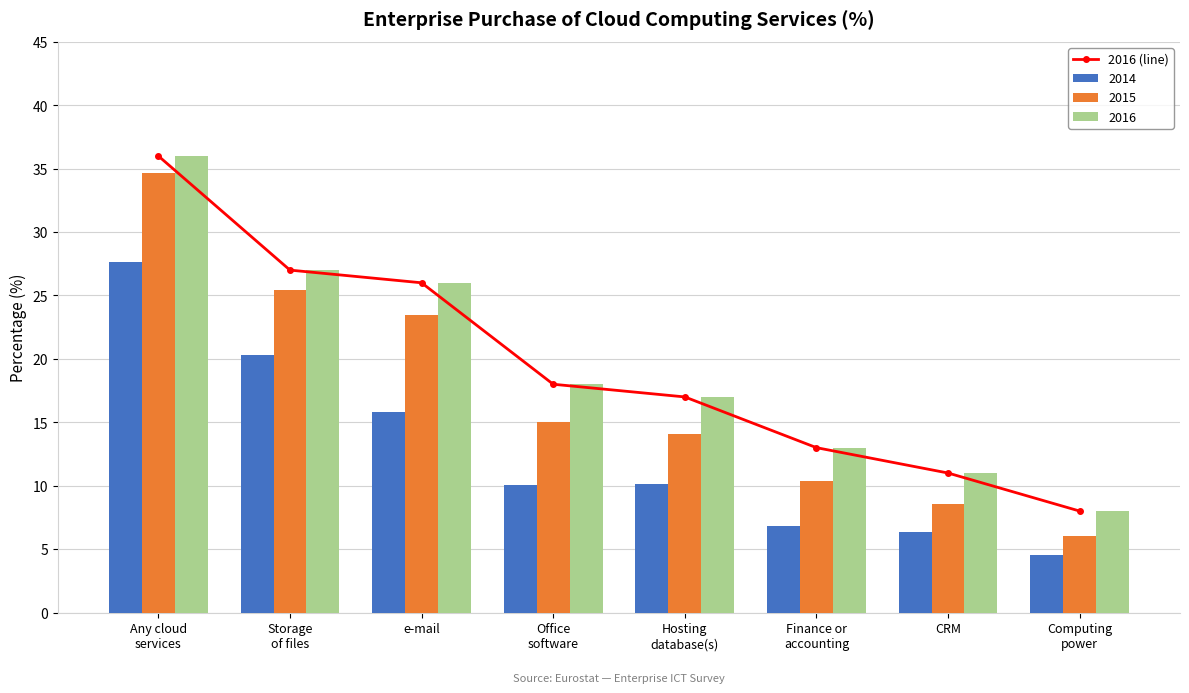

What is the ratio of the value at Computing
power to the value at Storage
of files?

0.3